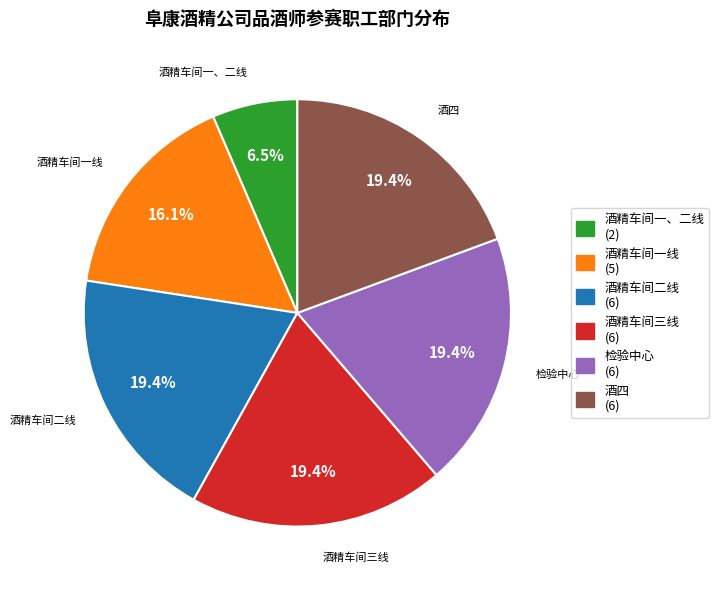

Approximately how many times larger is the value at 酒四 compared to 检验中心?

1.0